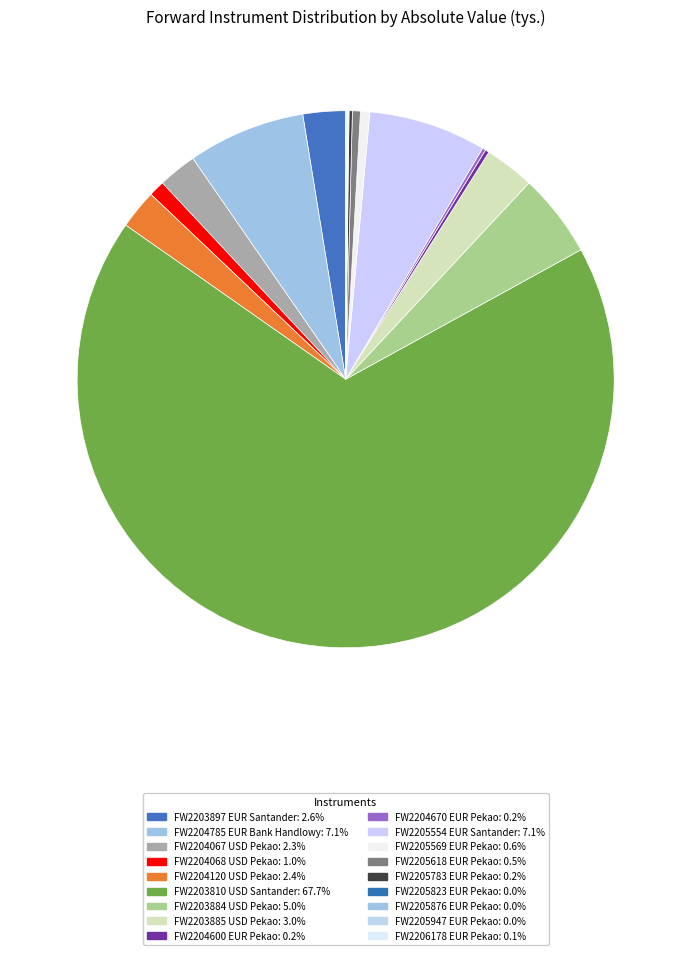

Does FW2203810 USD Santander account for over 50% of the chart?

Yes